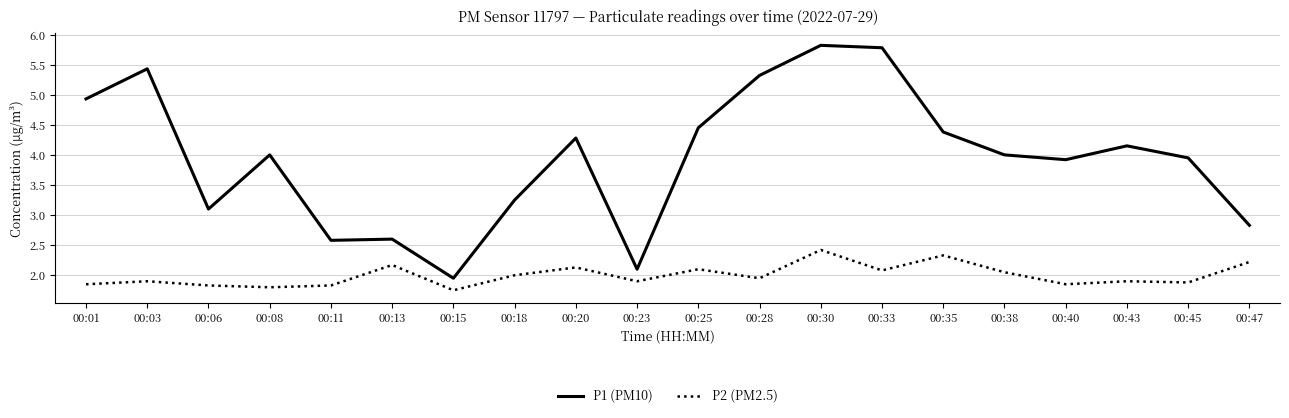

What is the maximum value shown in the chart?

5.8